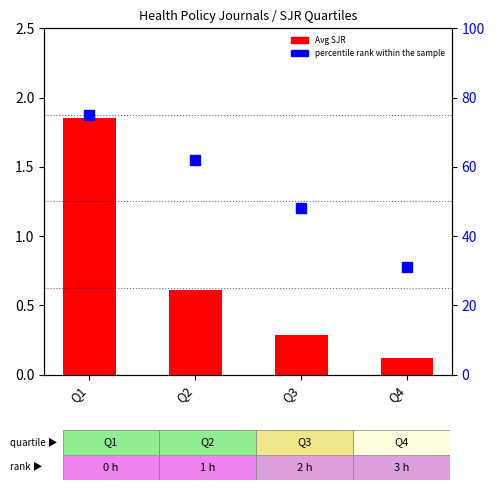

At how many categories does at least one series exceed 0?

4